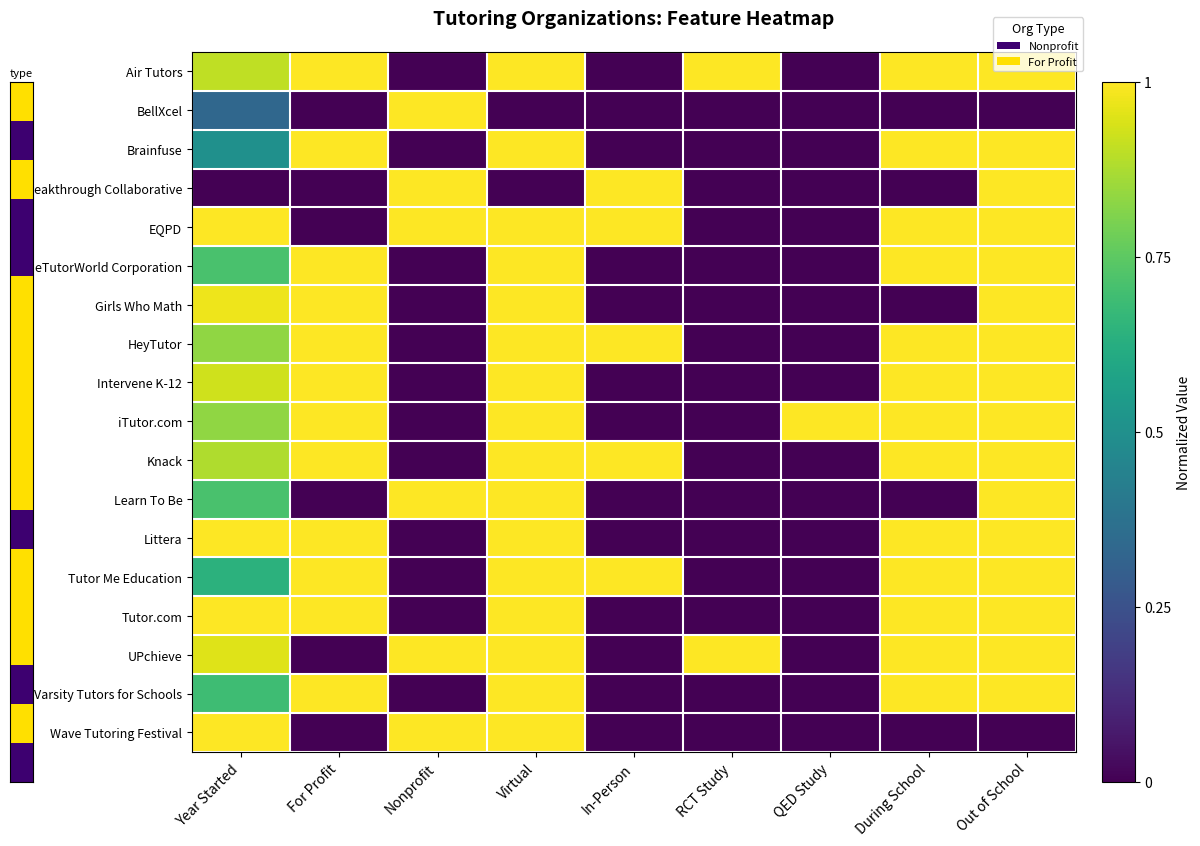

Which has a higher value, Nonprofit or Out of School?

Out of School